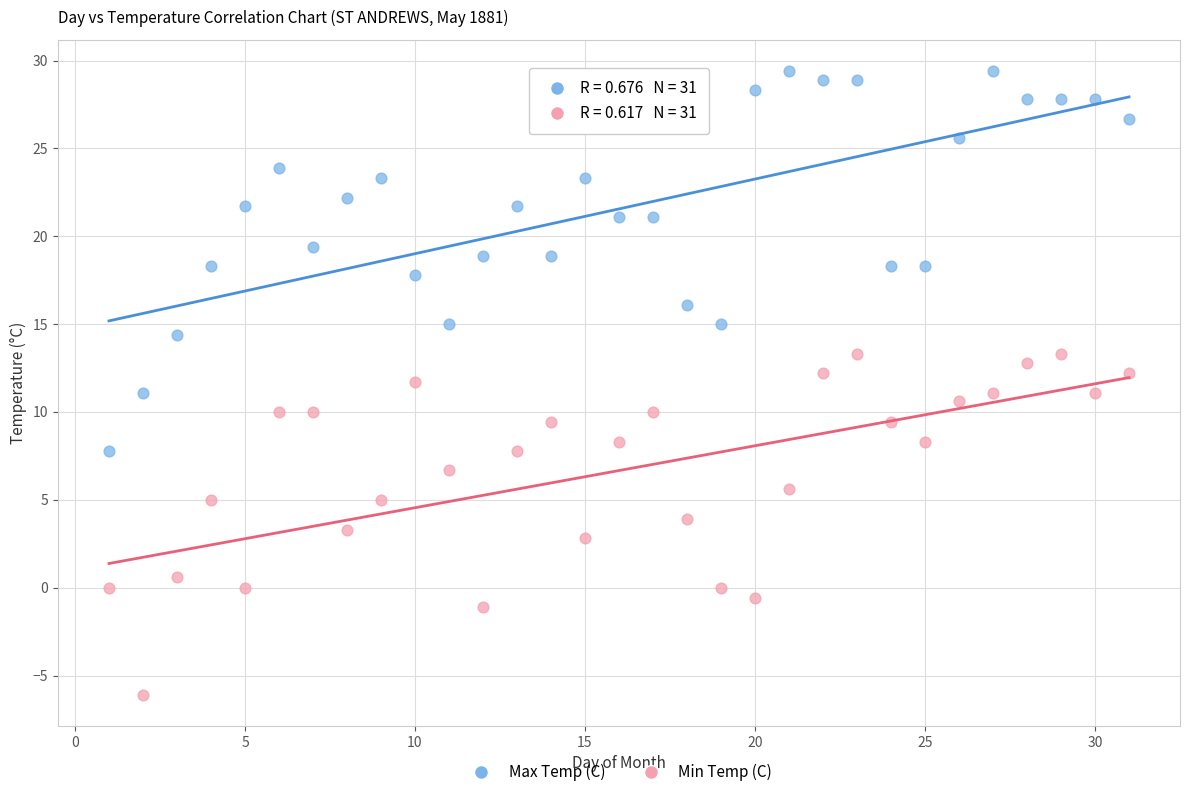

Which series has the largest Y range (max minus min)?

Max Temp (C)